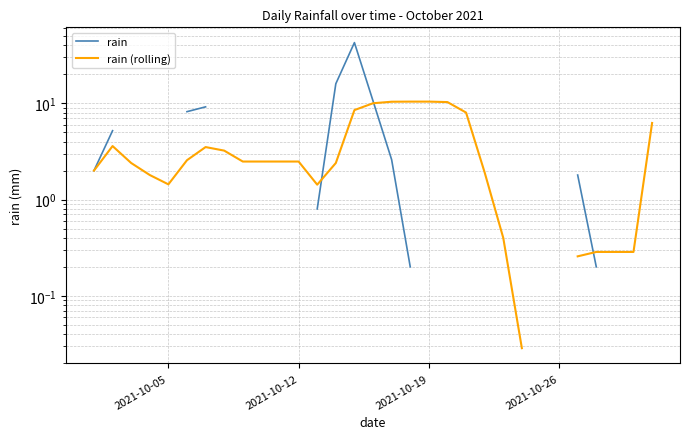

What is the difference between the maximum and minimum values in the rain (rolling) series?

10.4